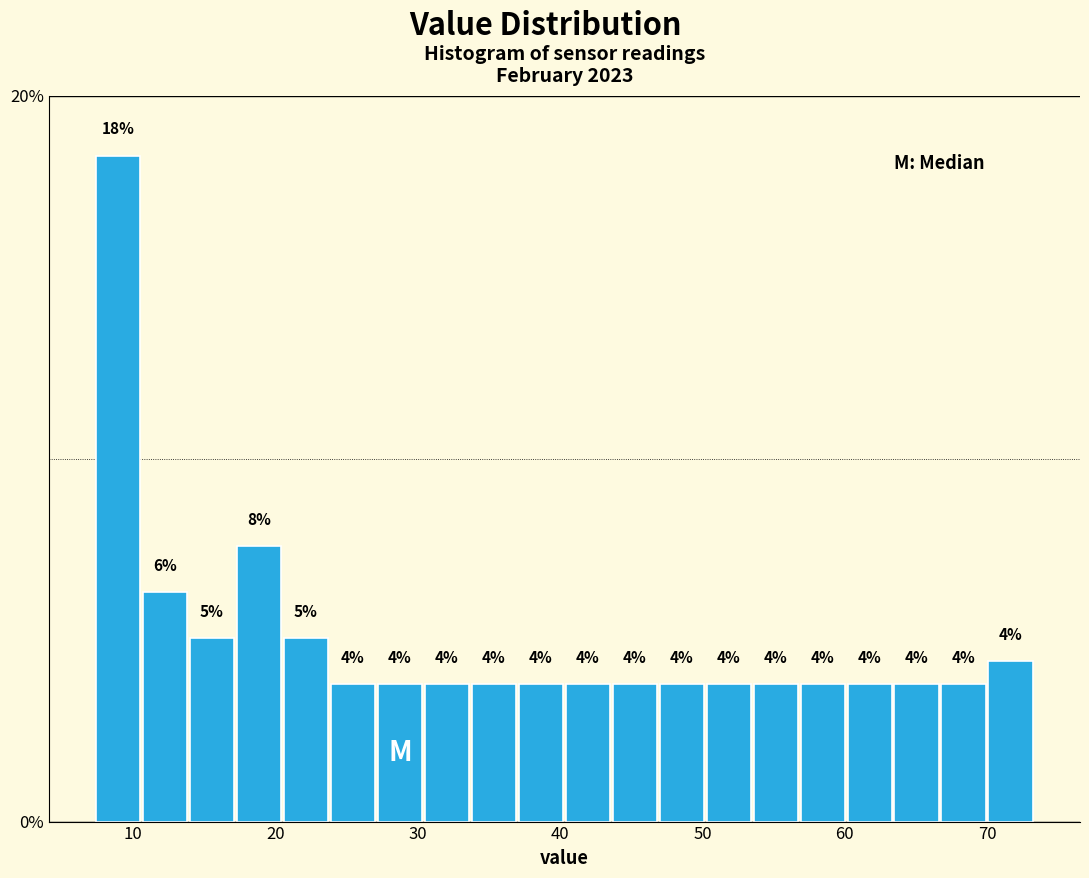

Read against the x-axis, roughly where is the centre of the tallest bar?

9